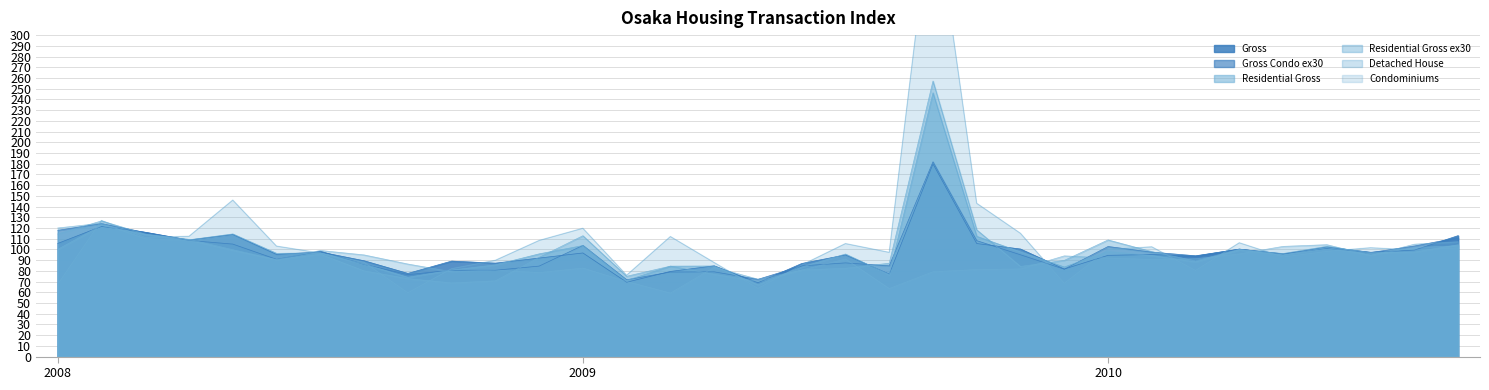

What is the difference between the second highest and second lowest values in the Detached House series?

56.5